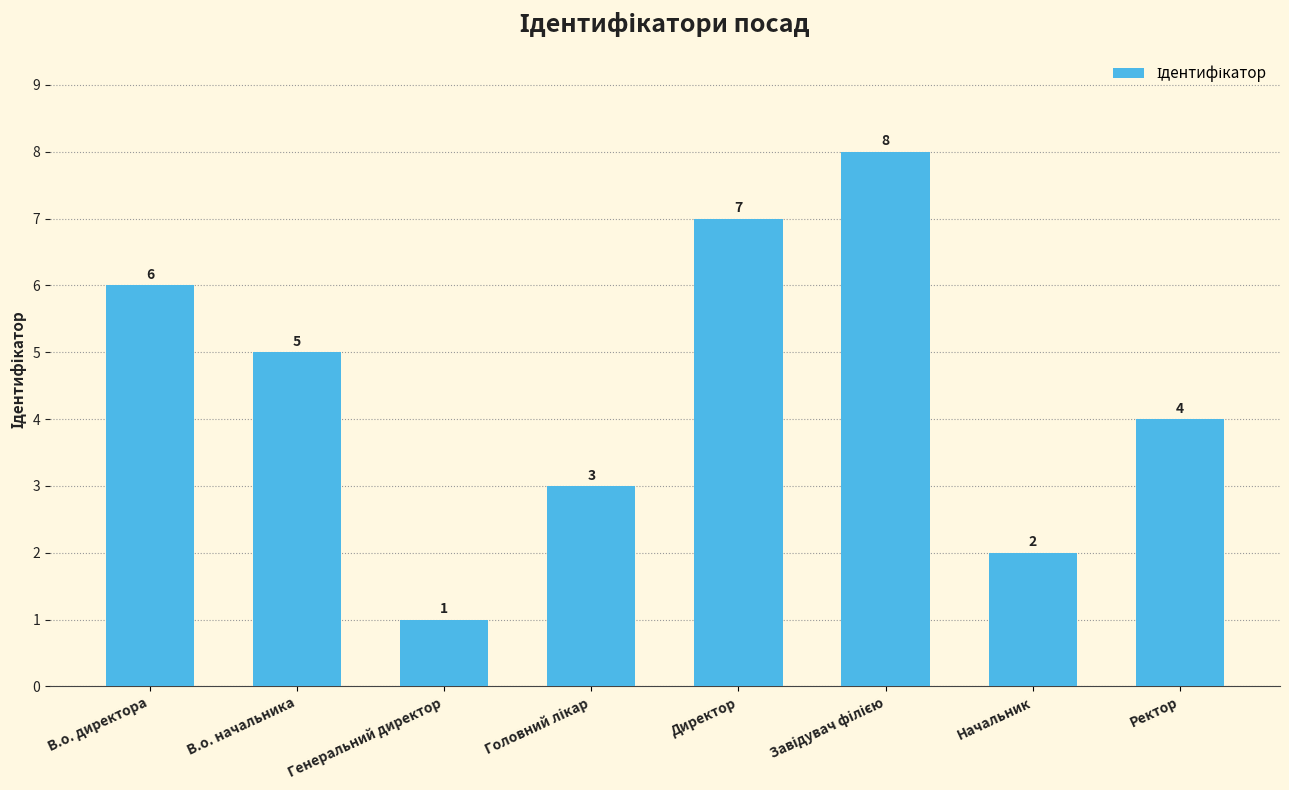

What is the difference between the second highest and minimum values?

6